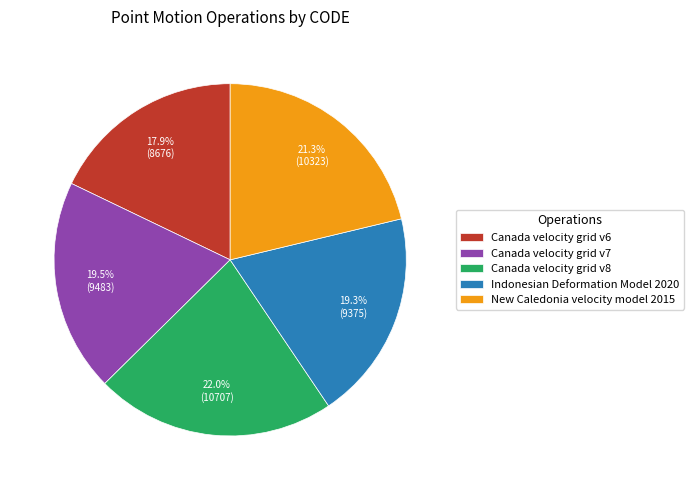

Which category has the smallest portion of the pie?

Canada velocity grid v6